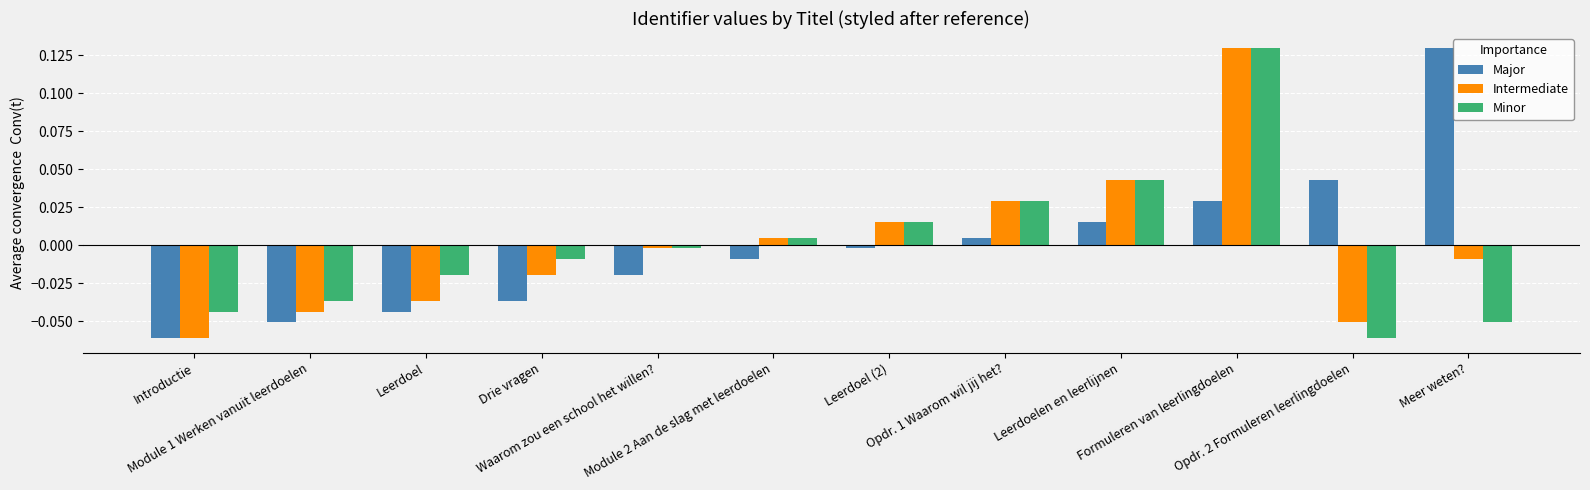

List the labels in order of Minor value, largest first.

Formuleren van leerlingdoelen, Leerdoelen en leerlijnen, Opdr. 1 Waarom wil jij het?, Leerdoel (2), Module 2 Aan de slag met leerdoelen, Waarom zou een school het willen?, Drie vragen, Leerdoel, Module 1 Werken vanuit leerdoelen, Introductie, Meer weten?, Opdr. 2 Formuleren leerlingdoelen